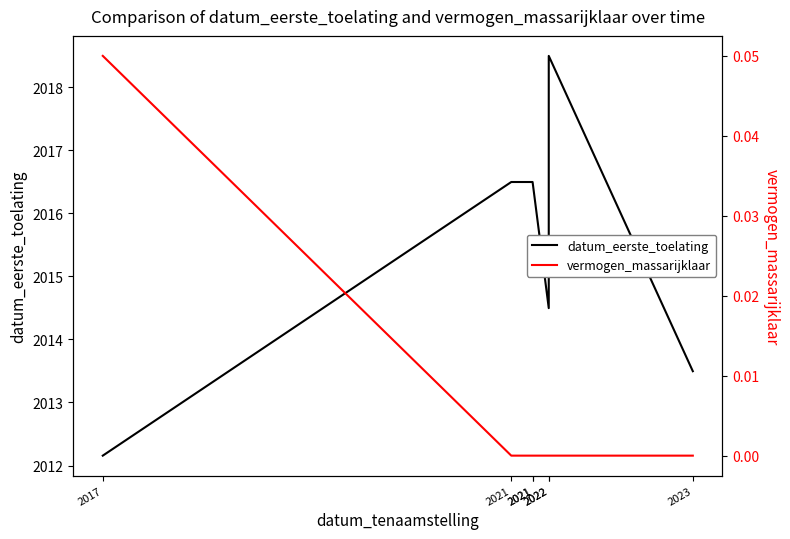

What are all the series names shown in the legend?

datum_eerste_toelating, vermogen_massarijklaar